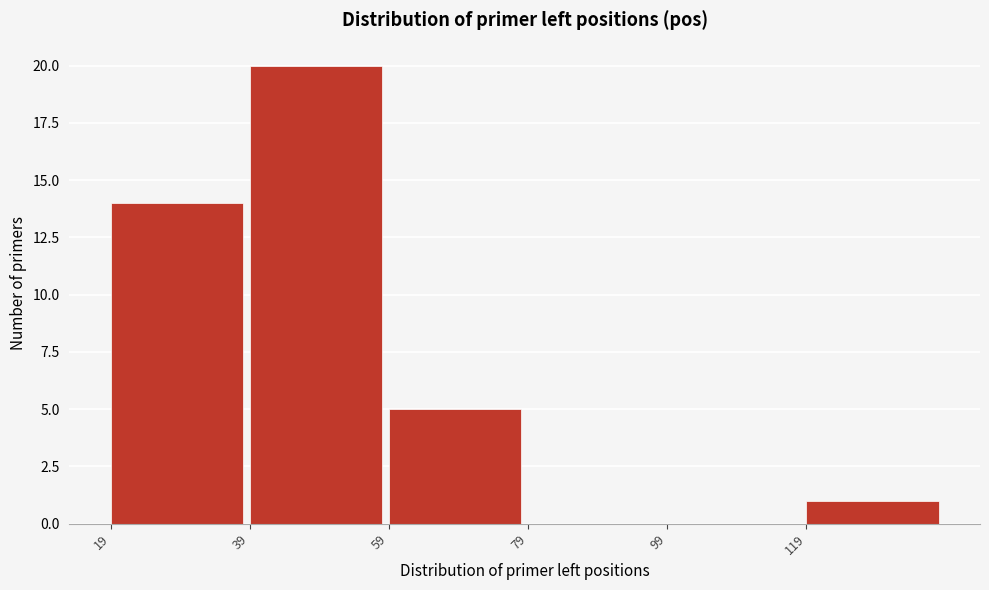

Reading left to right, list every bar in this chart as the range it spans on the x-axis followed by its height. Neither the bar edges nor the heights are printed on the chart, so give them approximately, as read against the axes.

19 to 39: 14
39 to 59: 20
59 to 79: 5
79 to 99: 0
99 to 119: 0
119 to 139: 1